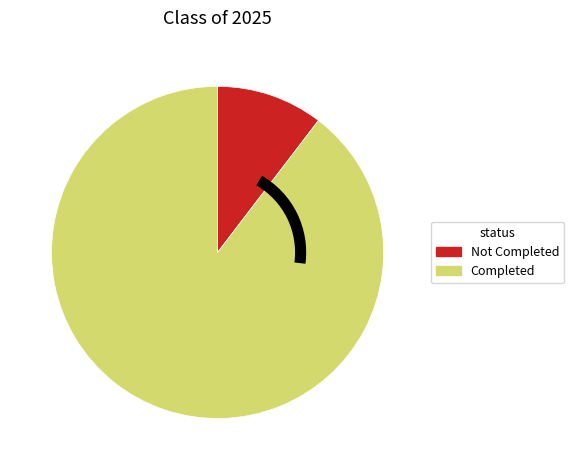

Is it true that Not Completed is 10% of the pie?

True